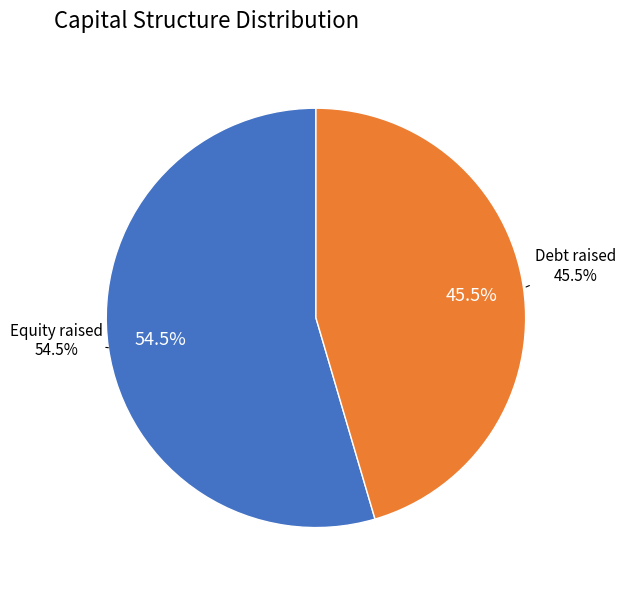

Which slice represents more than half of the pie?

Equity raised